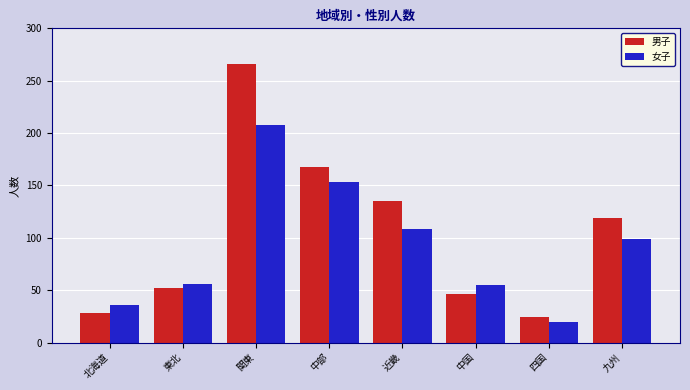

What is the difference between the maximum and minimum values in the 男子 series?

242